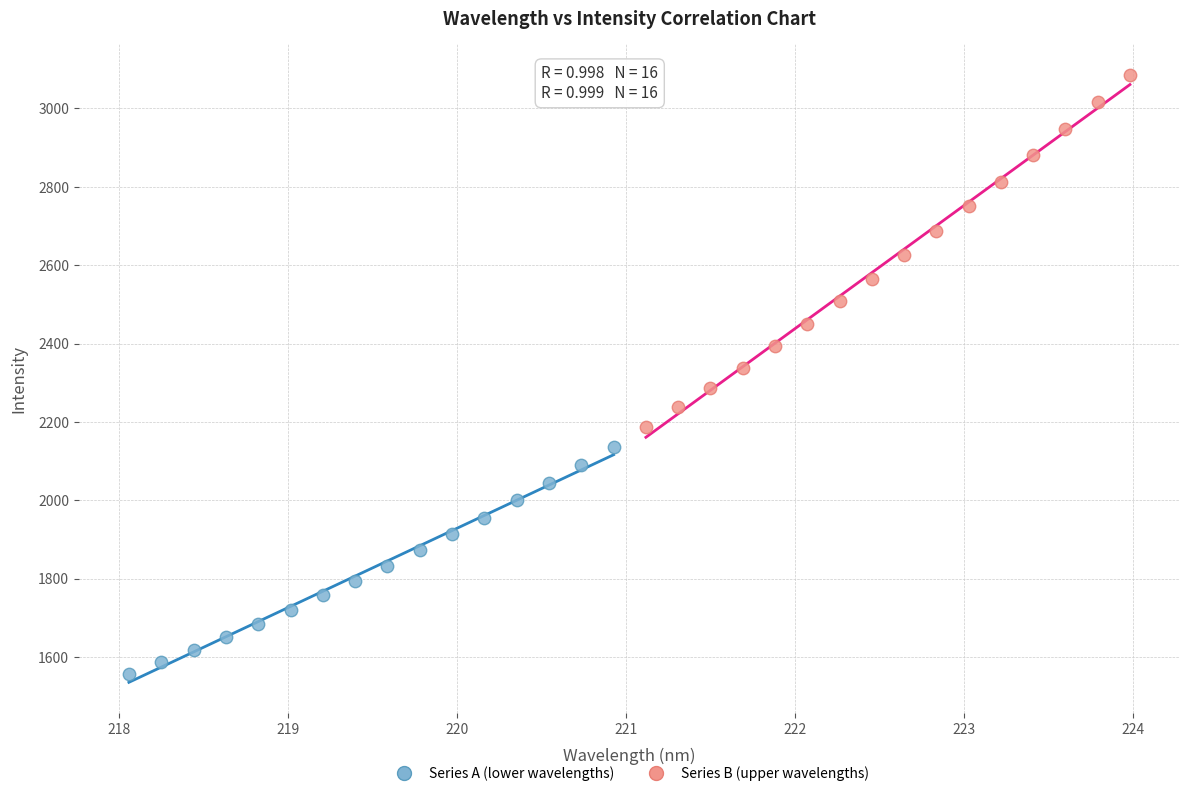

Which series has the largest Y range (max minus min)?

Series B (upper wavelengths)